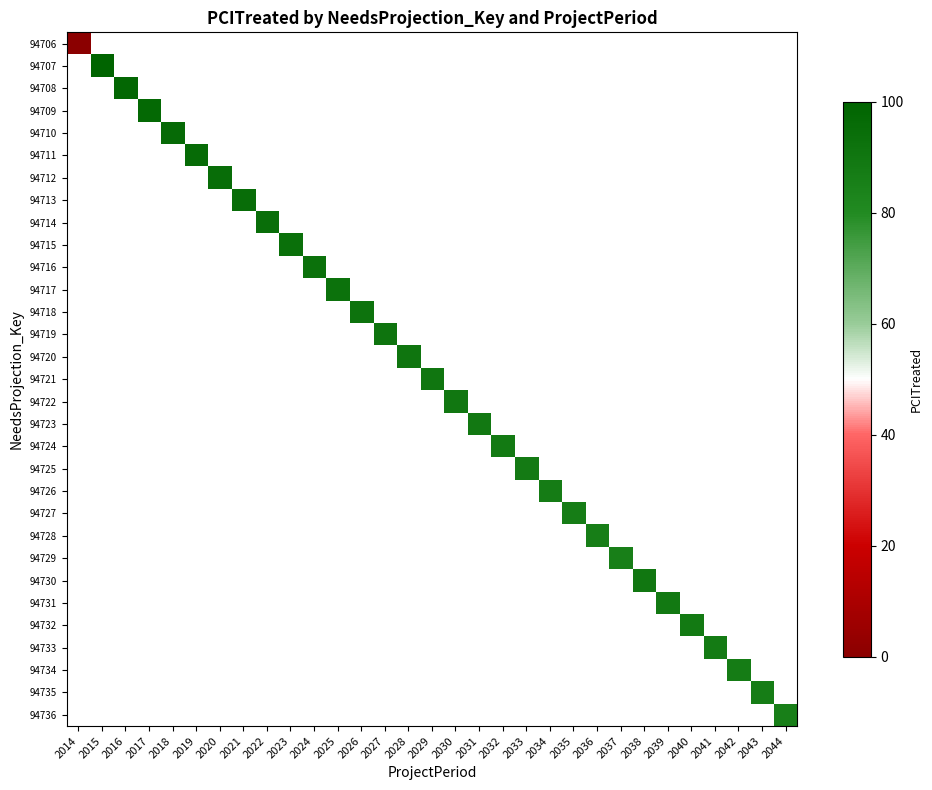

Which label corresponds to the largest value in the chart?

2015